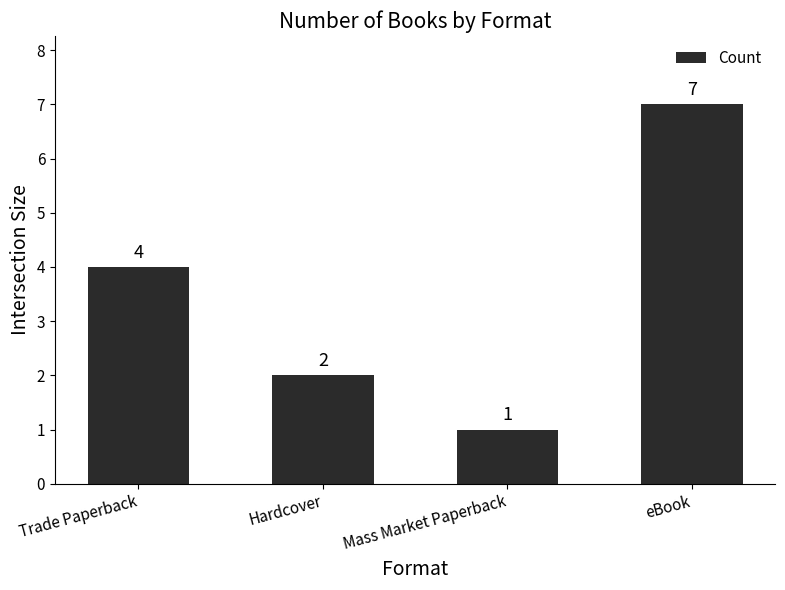

How many values are between 2 and 7?

3